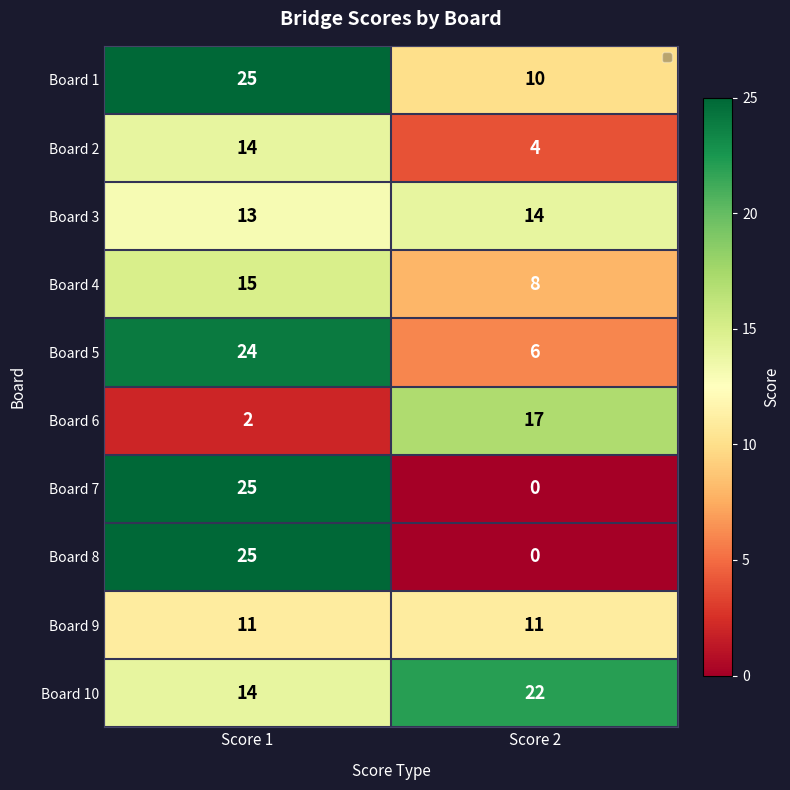

Is it true that Board 8 equals 0 at Score 2?

True